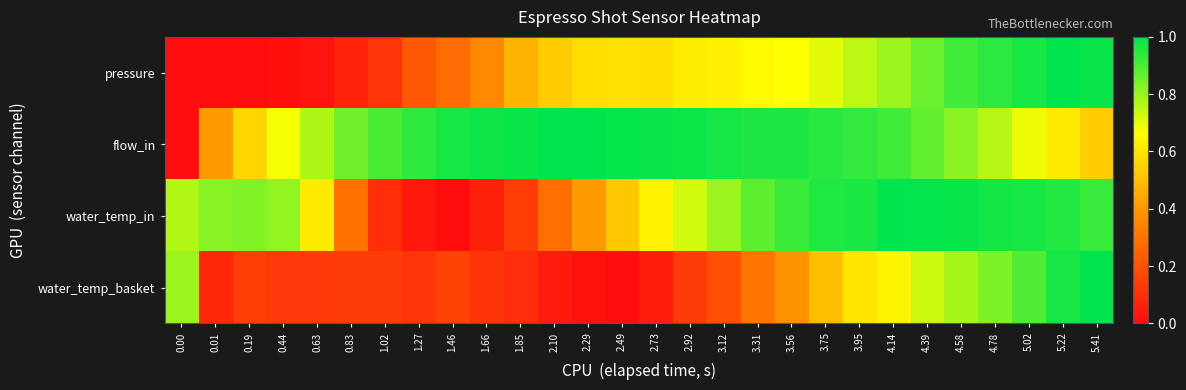

List the series in order of their peak value, highest first.

pressure, flow_in, water_temp_in, water_temp_basket